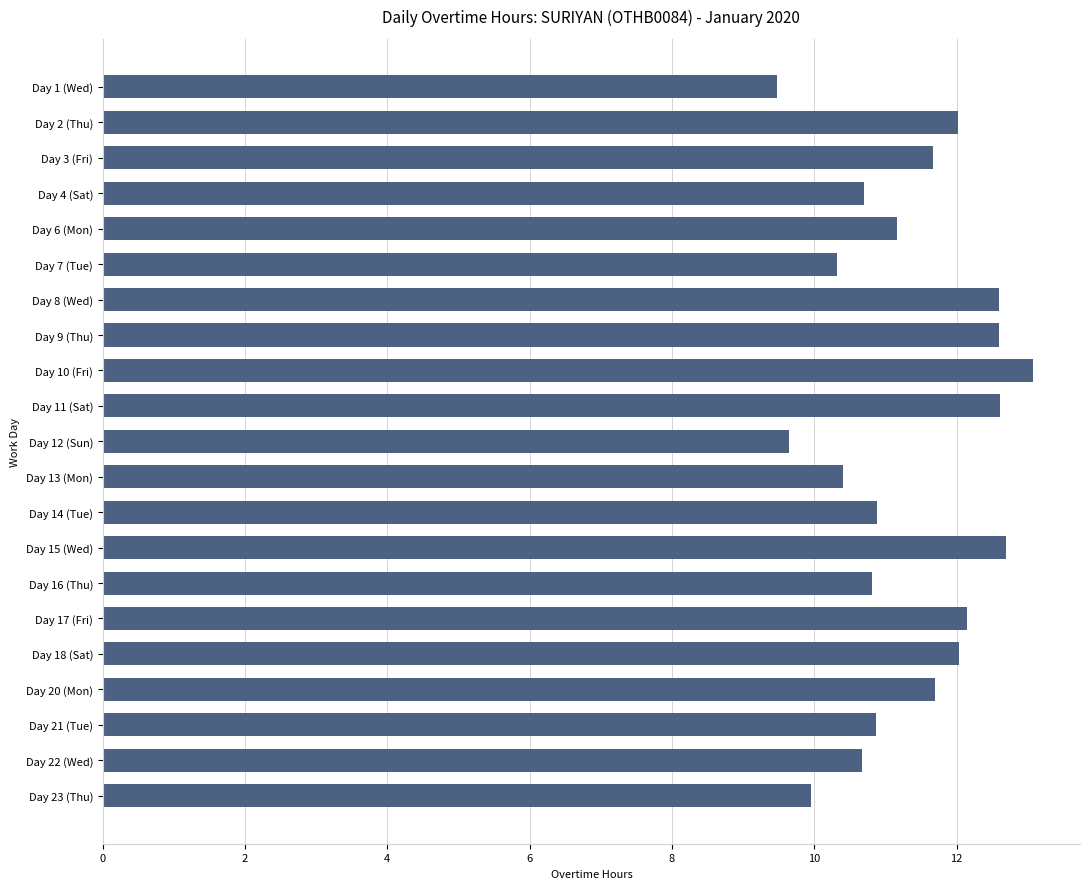

What is the value of the 9th bar from the top?

13.1